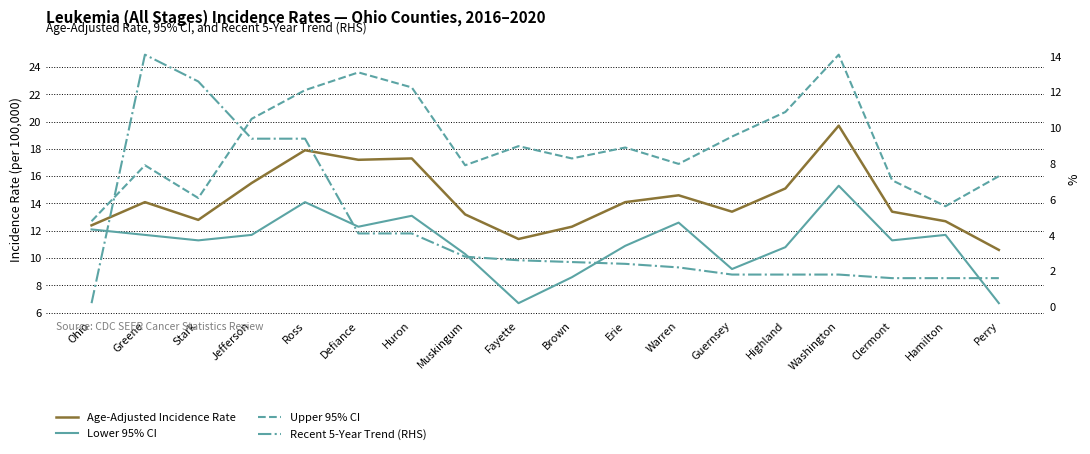

How many series are shown in this chart?

4